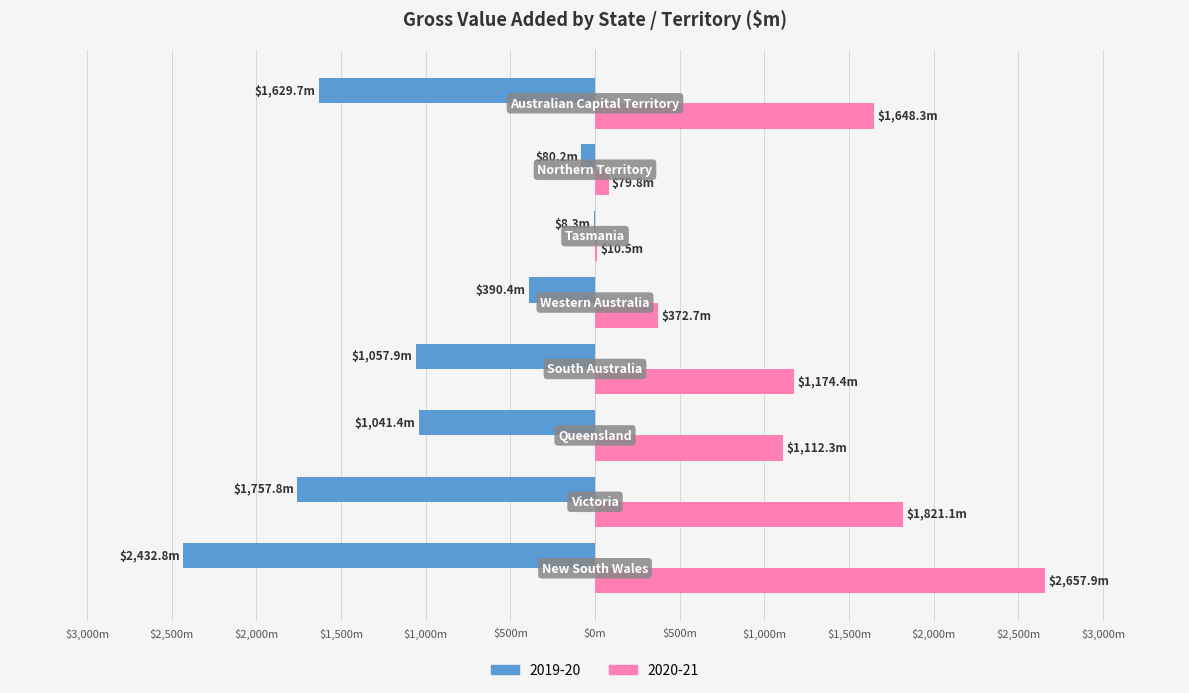

Is it true that 2020-21 equals 153.0 at Western Australia?

False